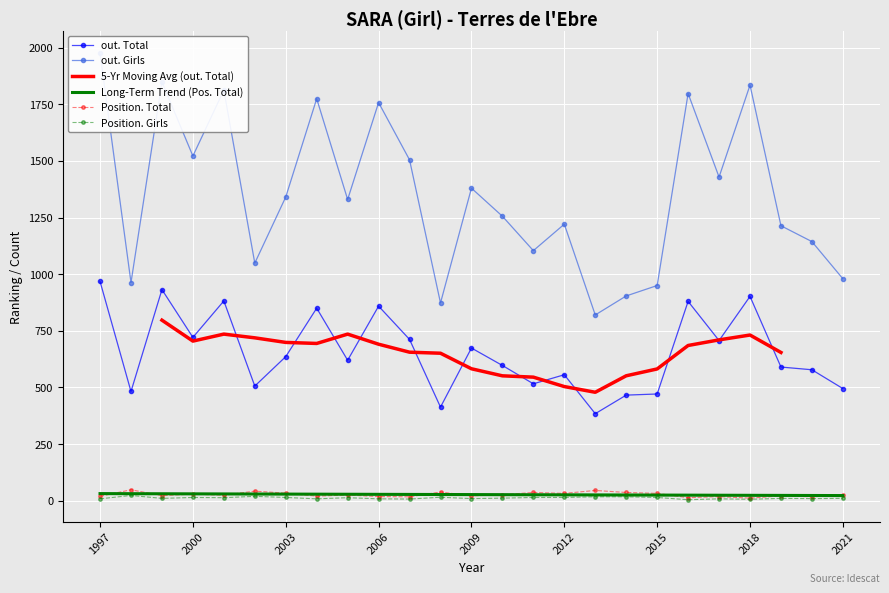

True or false: Position. Girls and Position. Total cross at least once.

False